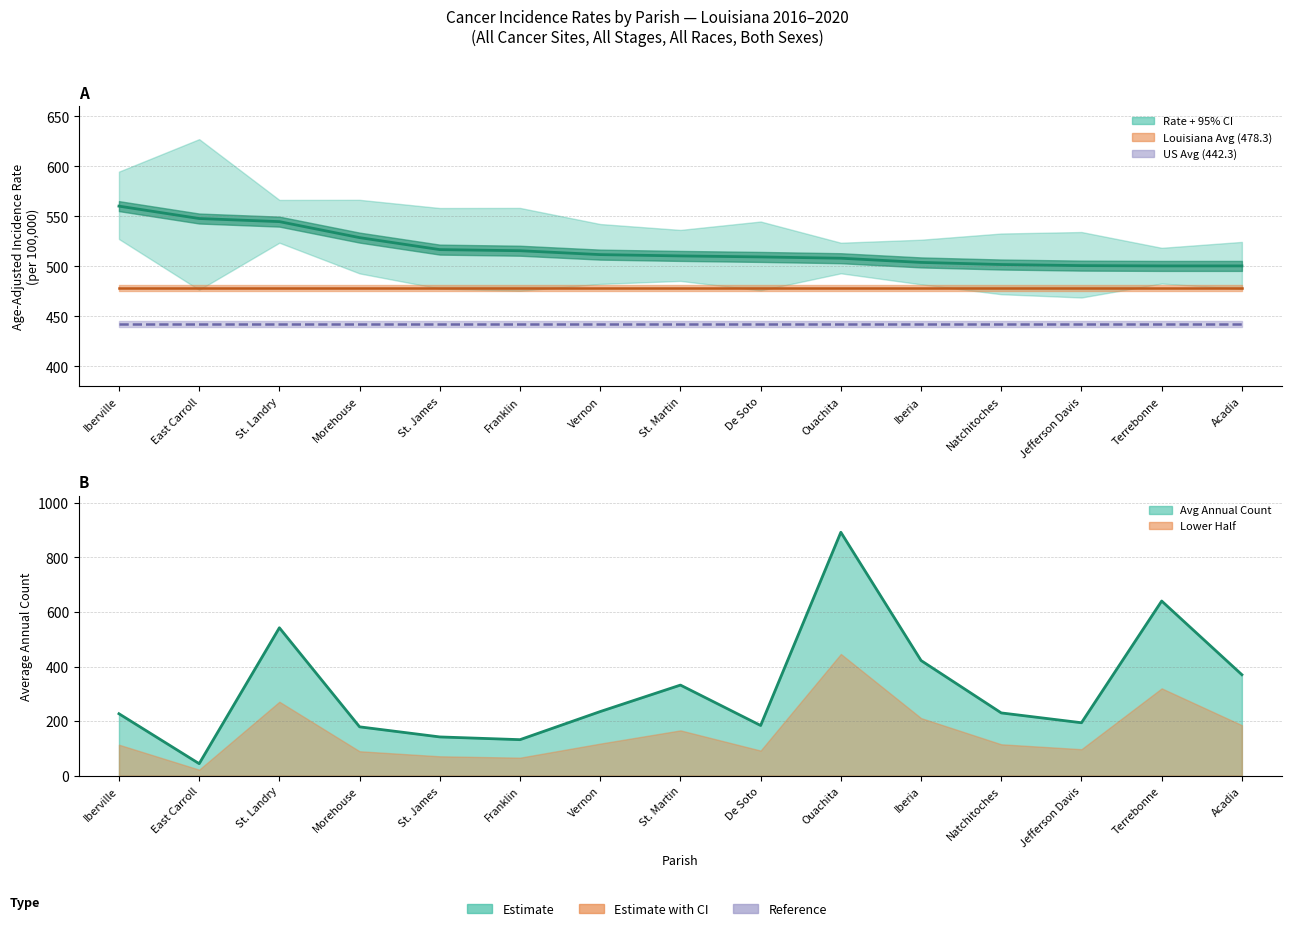

Reading right to left, transcribe all the data shown in this chart.

Age-Adjusted Rate: 500.5	500.5	500.8	501.9	504.0	508.2	509.5	510.5	511.8	515.7	516.8	528.8	544.8	547.9	560.3
Avg Annual Count: 370.0	640.0	194.0	230.0	422.0	892.0	184.0	332.0	235.0	132.0	142.0	179.0	542.0	44.0	227.0